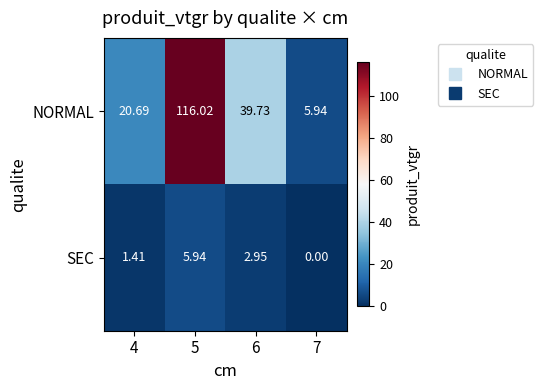

List the series in order of their peak value, lowest first.

SEC, NORMAL